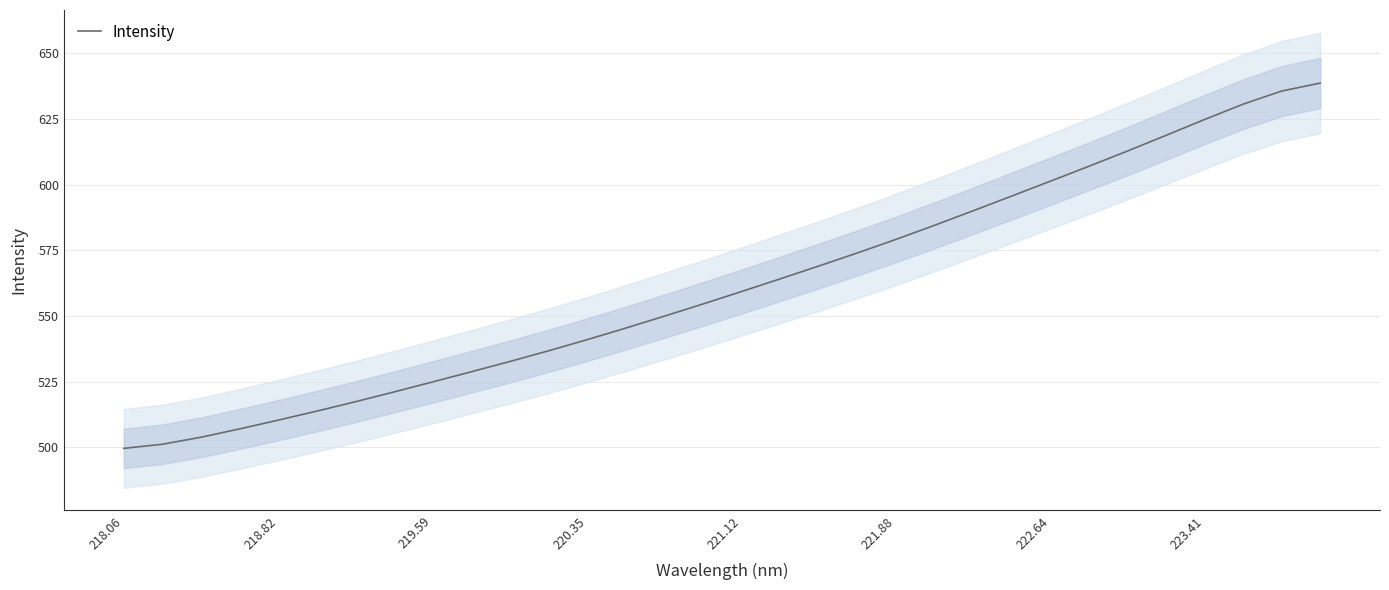

What is the highest value of the Intensity series?

638.7